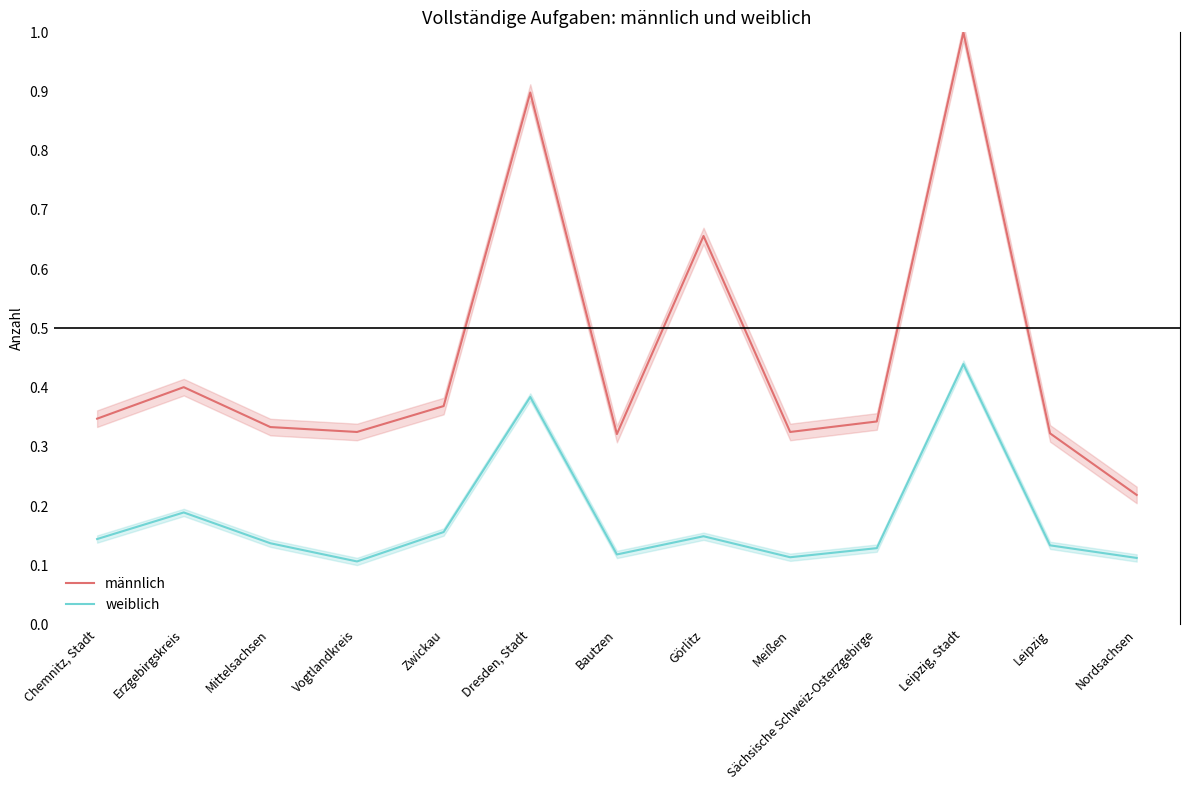

At which category does männlich reach its first local valley?

Vogtlandkreis